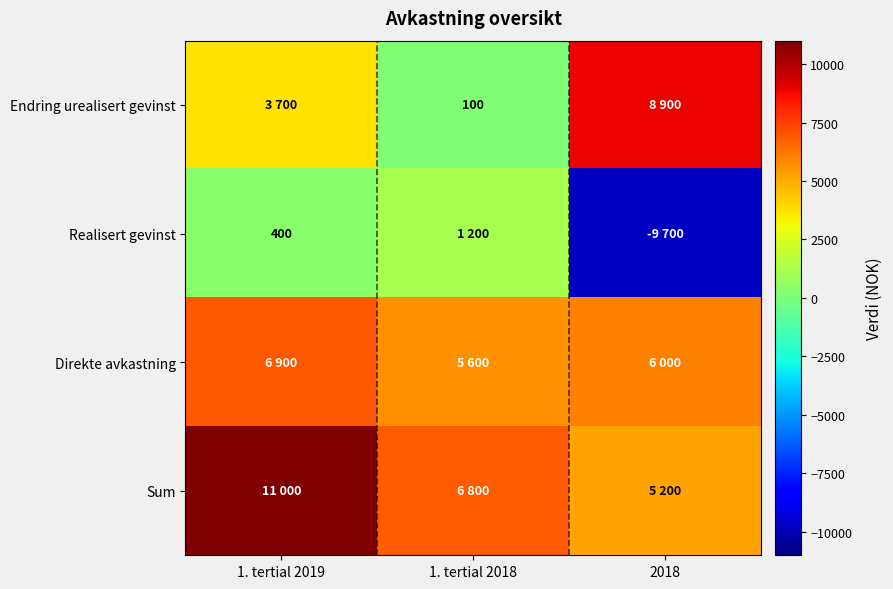

What is the difference between the highest and lowest values at 1. tertial 2018?

6700